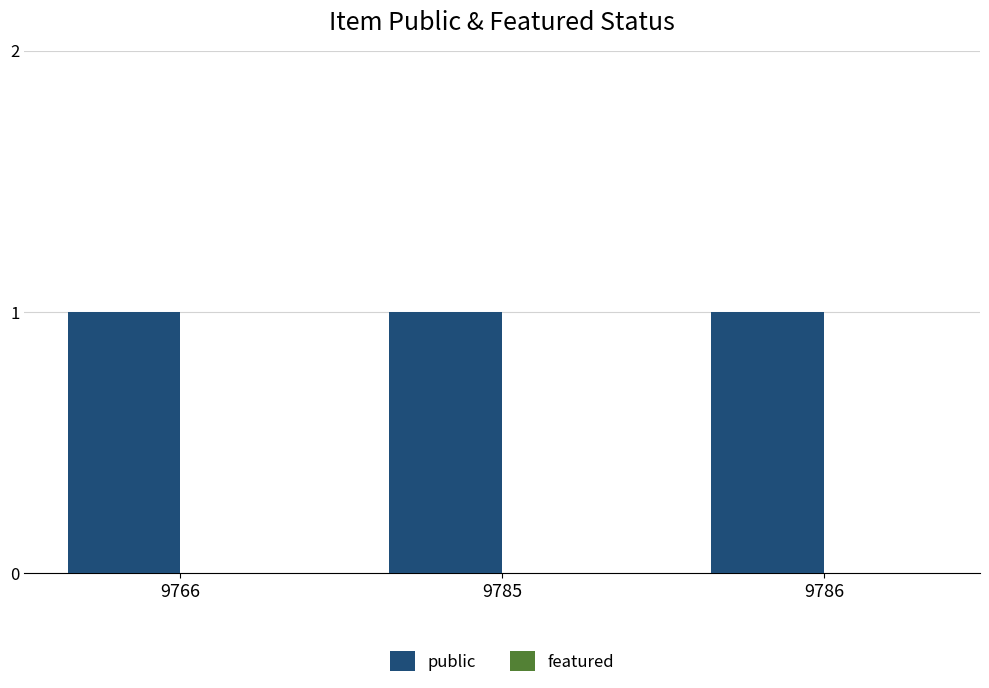

What is the average value of the public series?

1